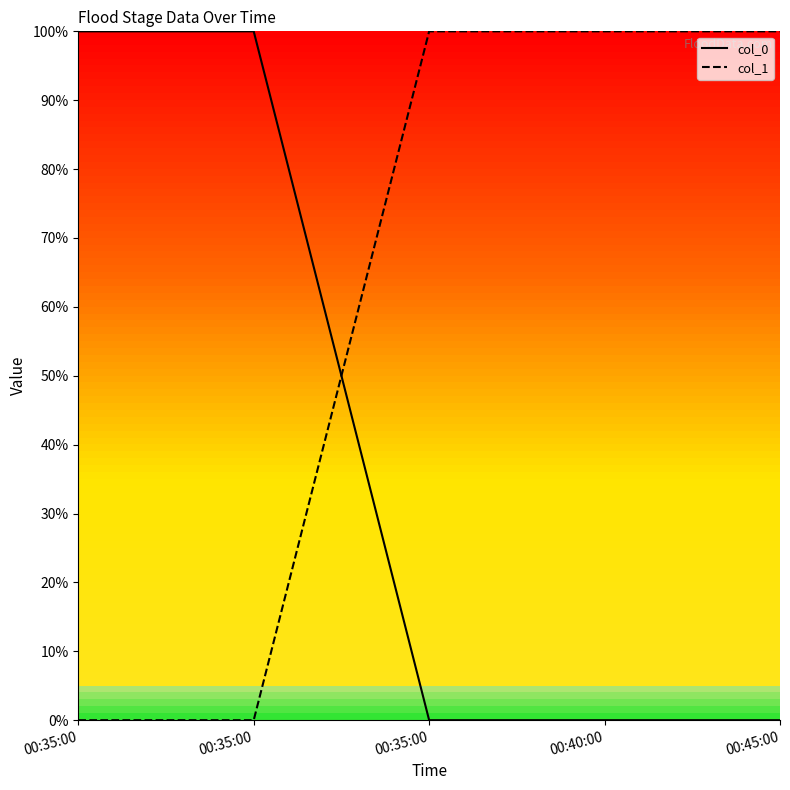

What is the sum of all col_1 (line) values?

3.0